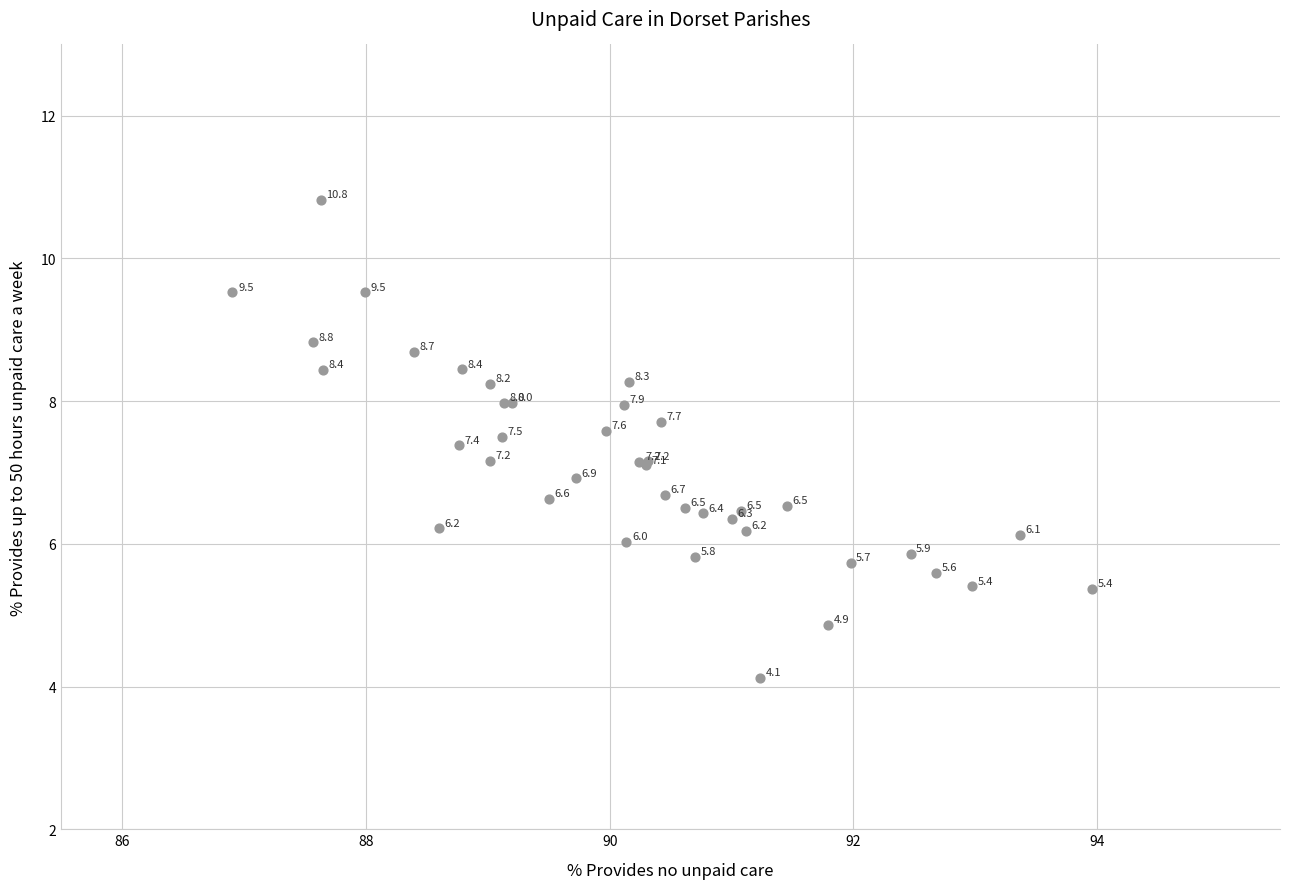

What Y value in the scatter plot is closest to 7?

6.9